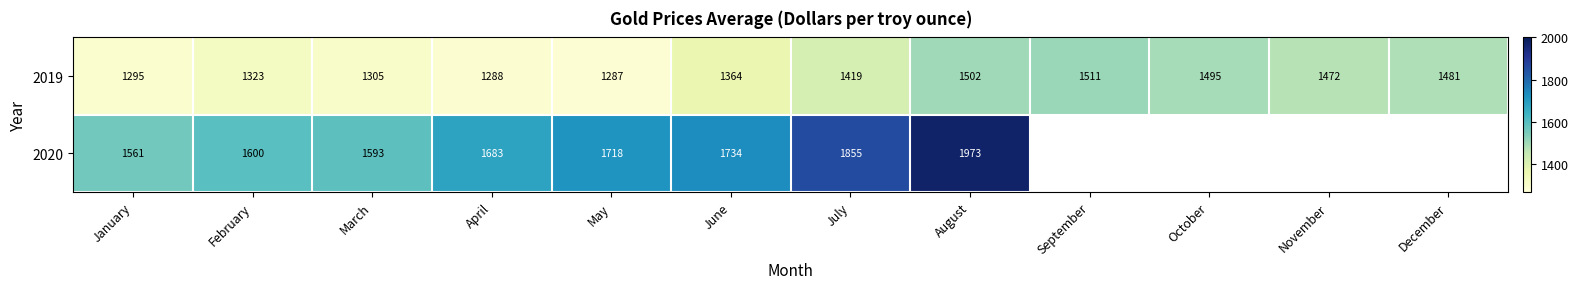

Which category has the highest value in the 2019 series?

September